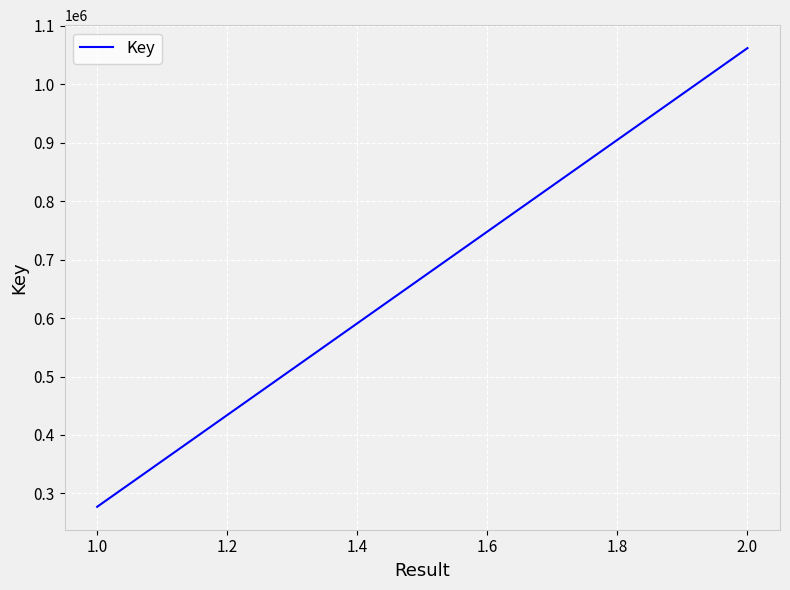

What is the minimum value shown in the chart?

277169